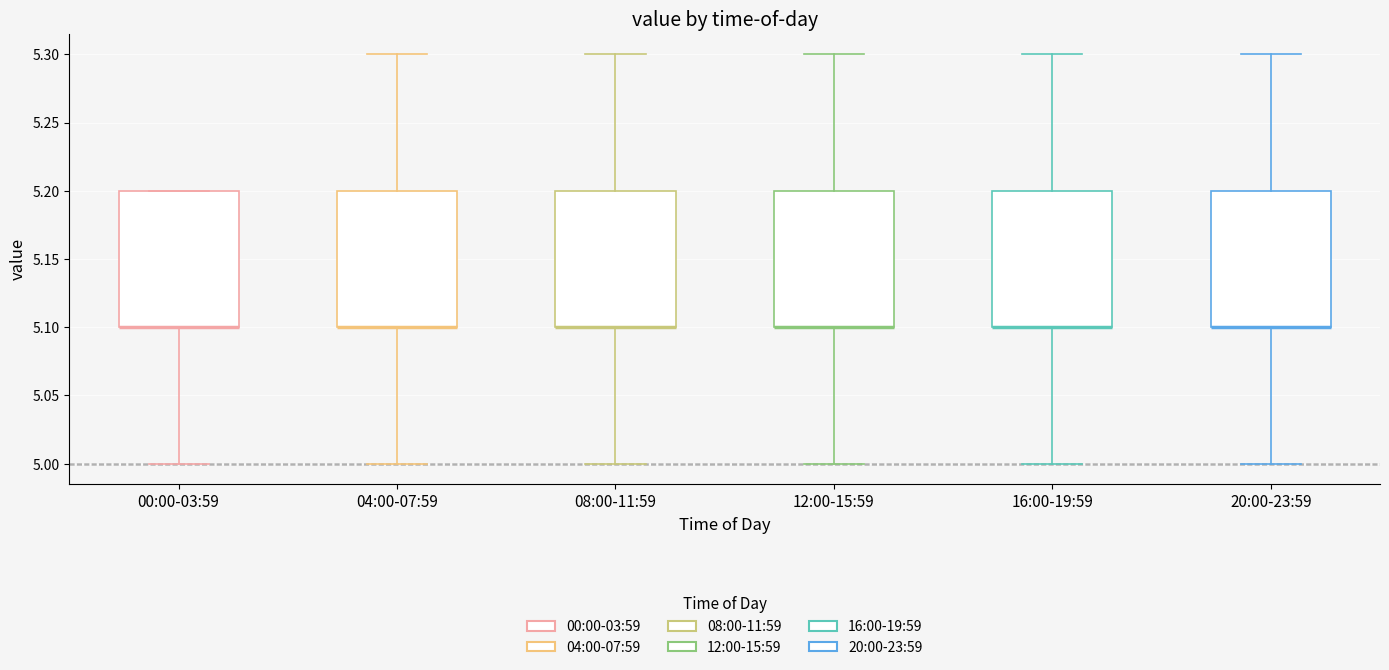

Reading left to right, transcribe this box plot: for each box, give where its median line is, the range the box spans, and where its two whiskers end, as read against the y-axis. The values are not printed on the chart, so give them approximately, as read against the axis.

00:00-03:59: median 5.1 (drawn on the box's lower edge), box 5.1 to 5.2, whiskers 5.0 to 5.2
04:00-07:59: median 5.1 (drawn on the box's lower edge), box 5.1 to 5.2, whiskers 5.0 to 5.3
08:00-11:59: median 5.1 (drawn on the box's lower edge), box 5.1 to 5.2, whiskers 5.0 to 5.3
12:00-15:59: median 5.1 (drawn on the box's lower edge), box 5.1 to 5.2, whiskers 5.0 to 5.3
16:00-19:59: median 5.1 (drawn on the box's lower edge), box 5.1 to 5.2, whiskers 5.0 to 5.3
20:00-23:59: median 5.1 (drawn on the box's lower edge), box 5.1 to 5.2, whiskers 5.0 to 5.3